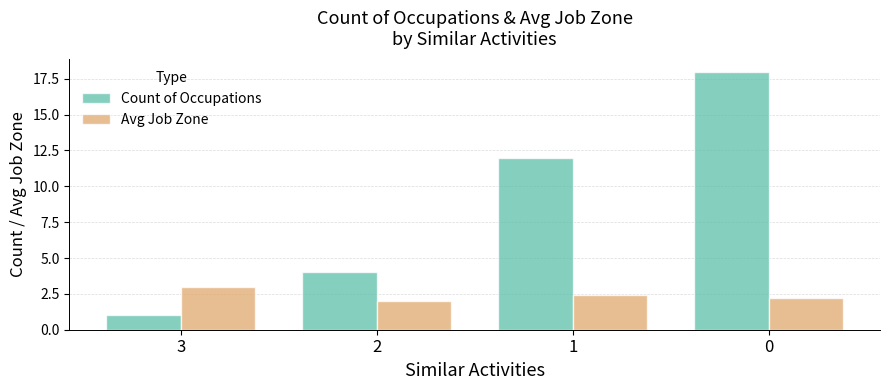

At which category does the chart reach its minimum across all series?

3